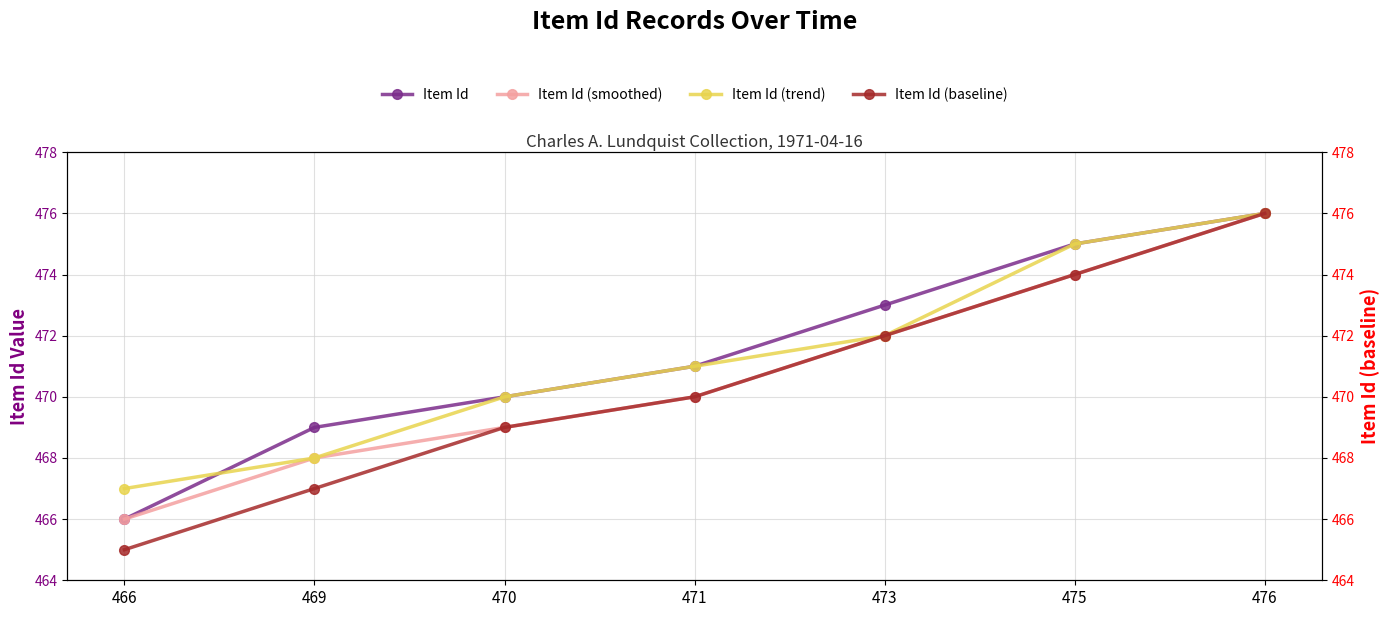

What is the total value across all series at 469?

1872